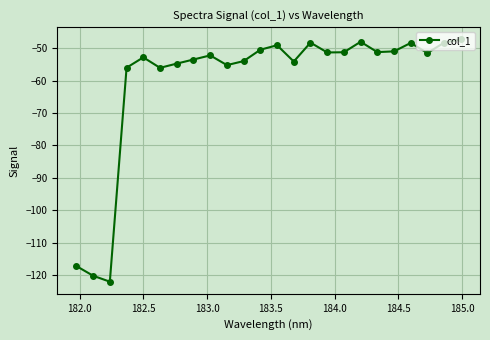

How many data points does each series have?

24